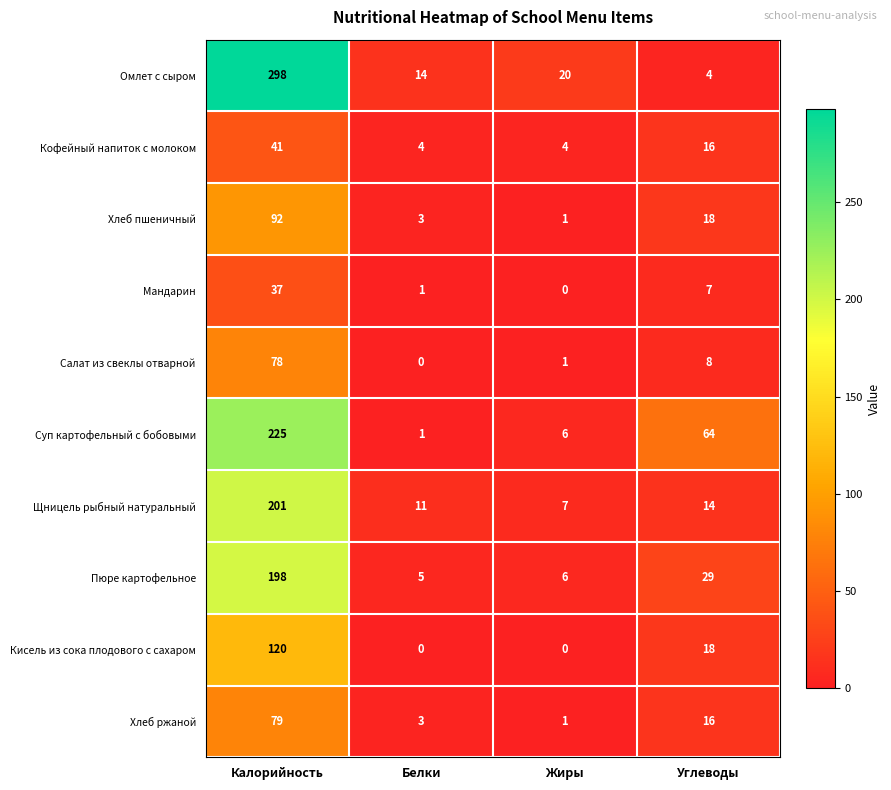

True or false: Кисель из сока плодового с сахаром has a value of 120 at Калорийность.

True